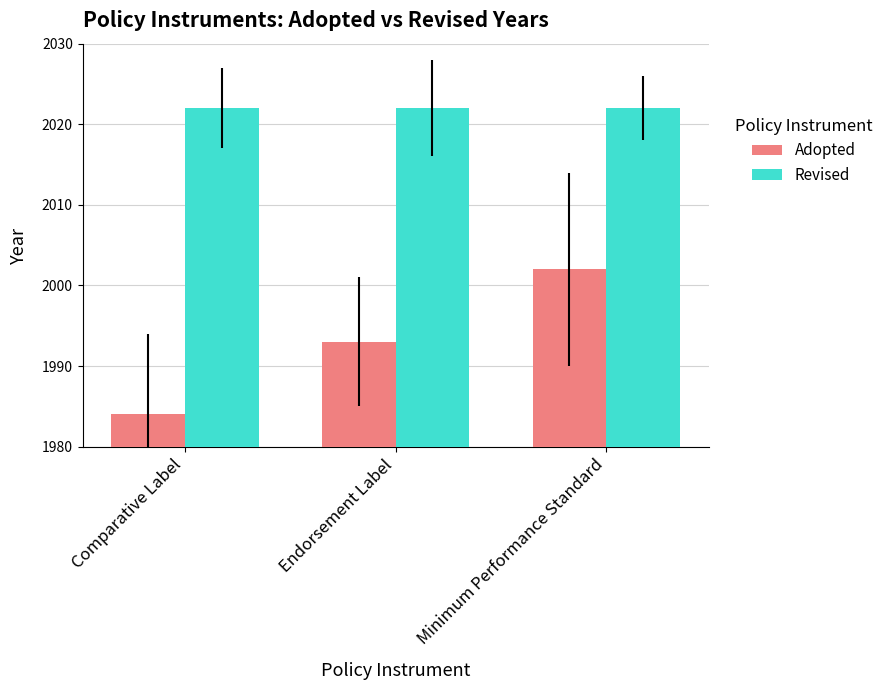

Where is Adopted nearest to the value 1993?

Endorsement Label